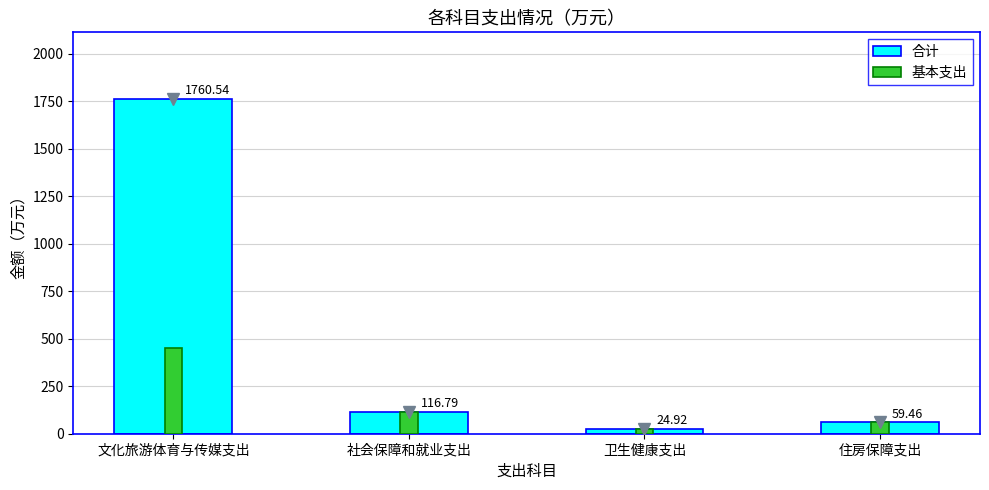

What is the difference between the second highest and minimum values in the 基本支出 series?

91.9